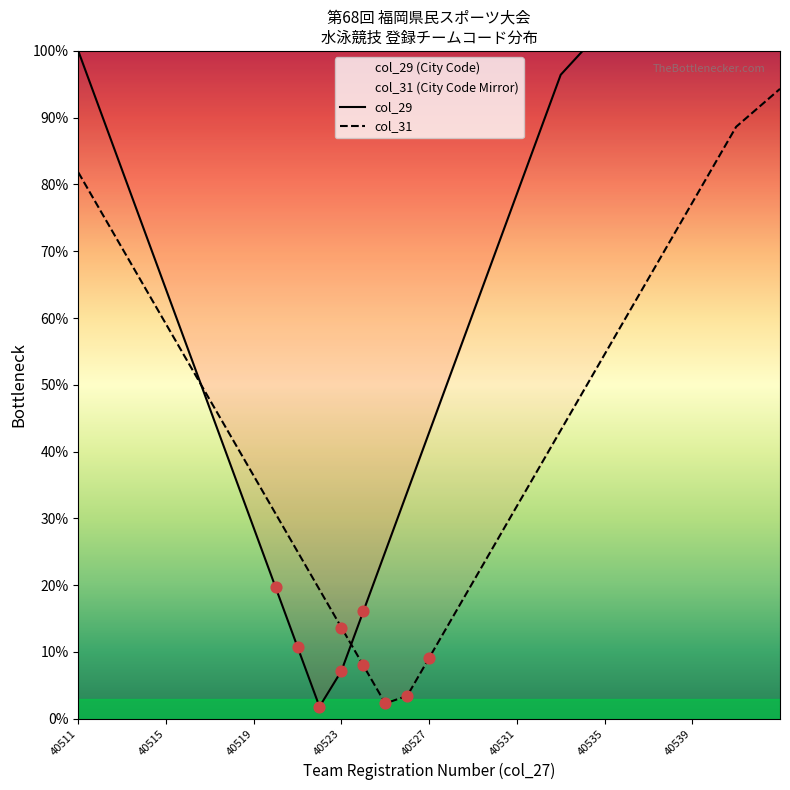

True or false: col_31 and col_29 intersect in this chart.

True